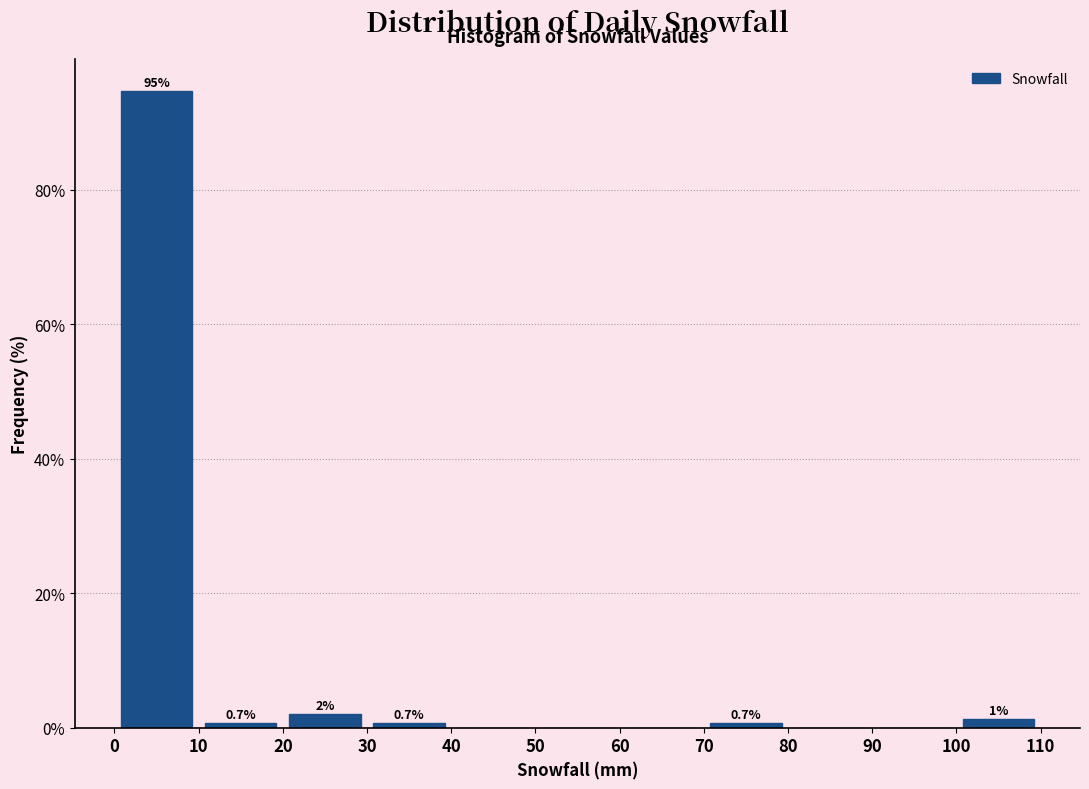

Which range on the x-axis has the tallest bar?

0 to 10